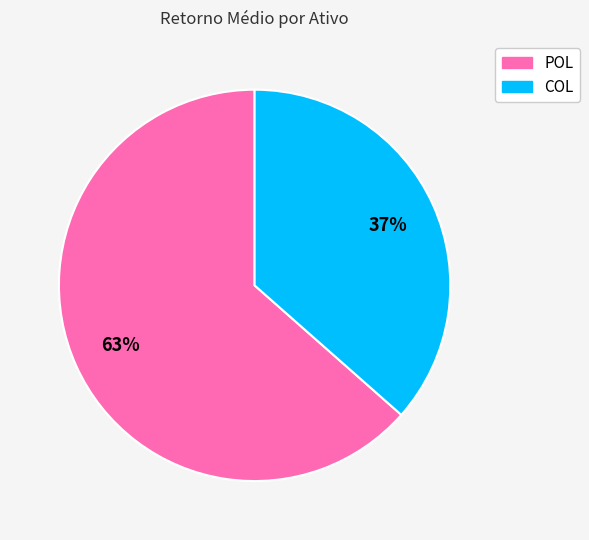

Rank the categories by value from lowest to highest.

COL, POL